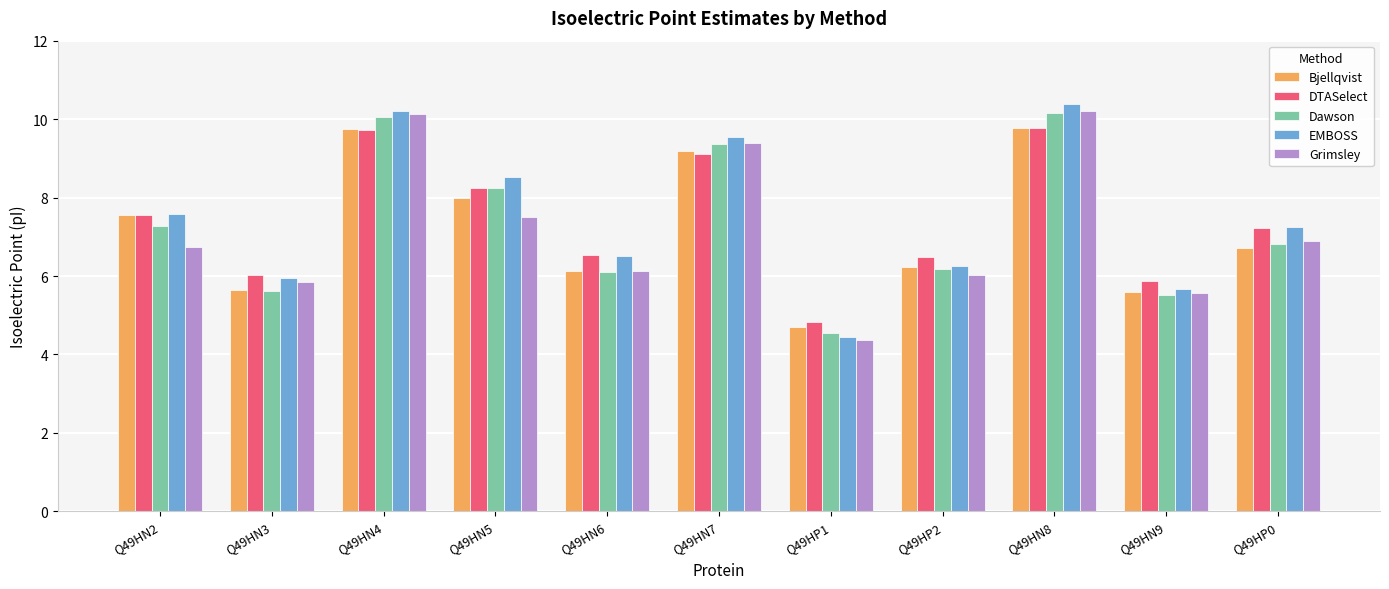

What is the smallest value displayed?

4.4